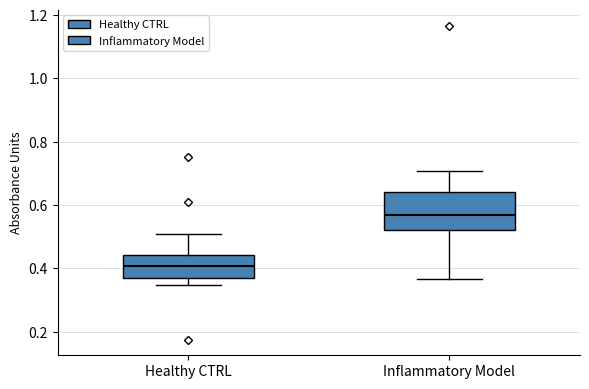

Reading left to right, read every box against the y-axis: the position of its median line, the range the box covers, and the ends of its whiskers. The values are not printed on the chart, so give them approximately, as read against the axis.

Healthy CTRL: median 0.40, box 0.36 to 0.44, whiskers 0.34 to 0.50
Inflammatory Model: median 0.56, box 0.52 to 0.64, whiskers 0.36 to 0.70